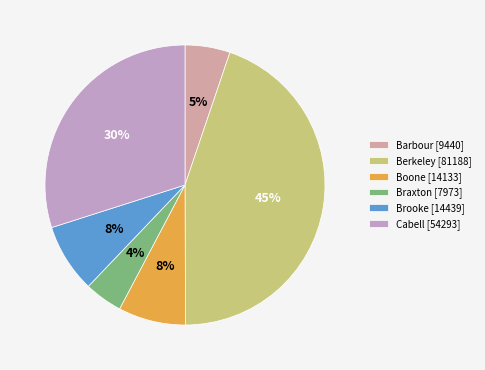

What percentage is the Berkeley [81188] slice, to the nearest percent?

45%